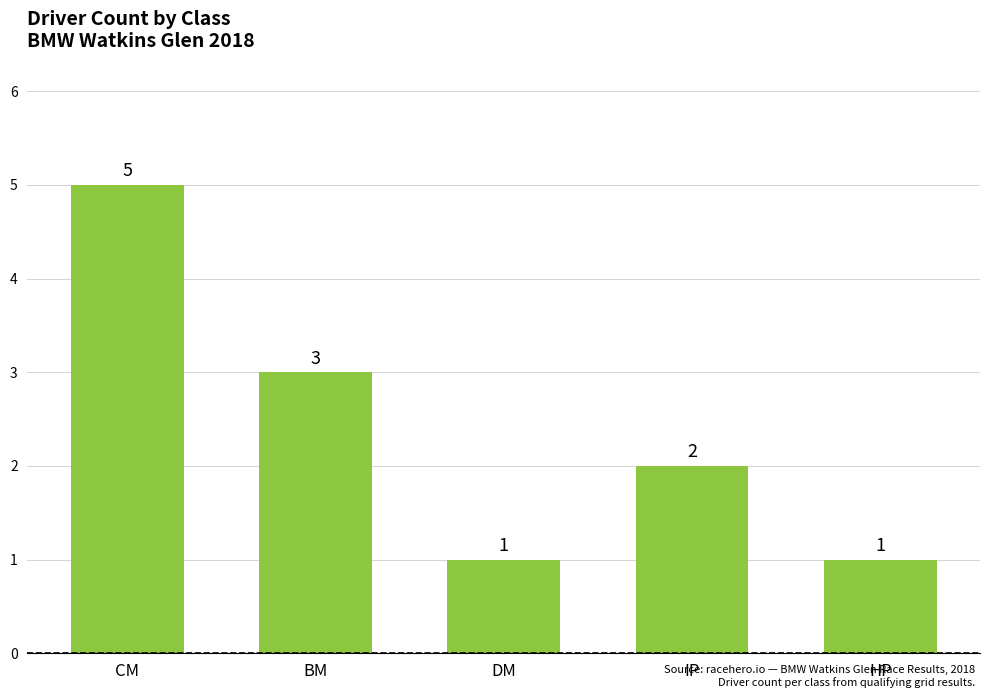

What is the value of the 4th bar from the left?

2